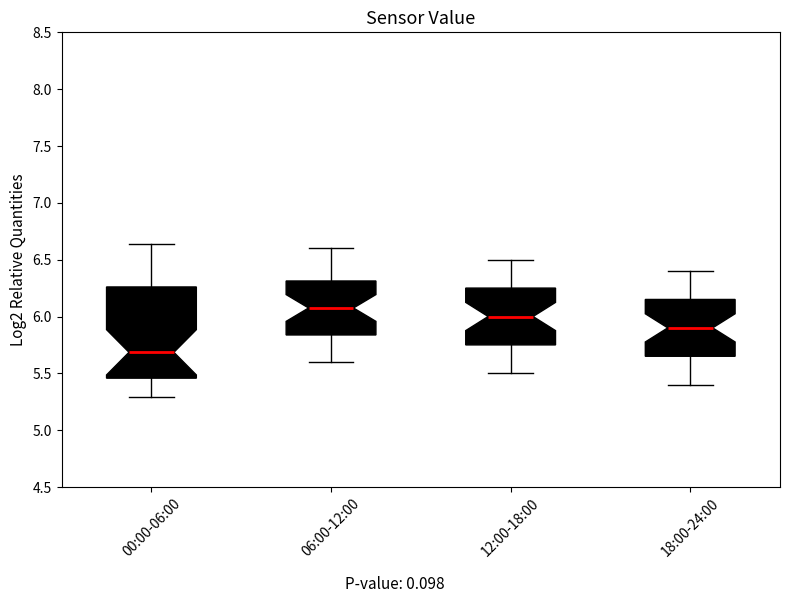

Where does the median line of the box for 06:00-12:00 sit on the y-axis? The values are not printed on the chart, so give them approximately, as read against the axis.

6.10